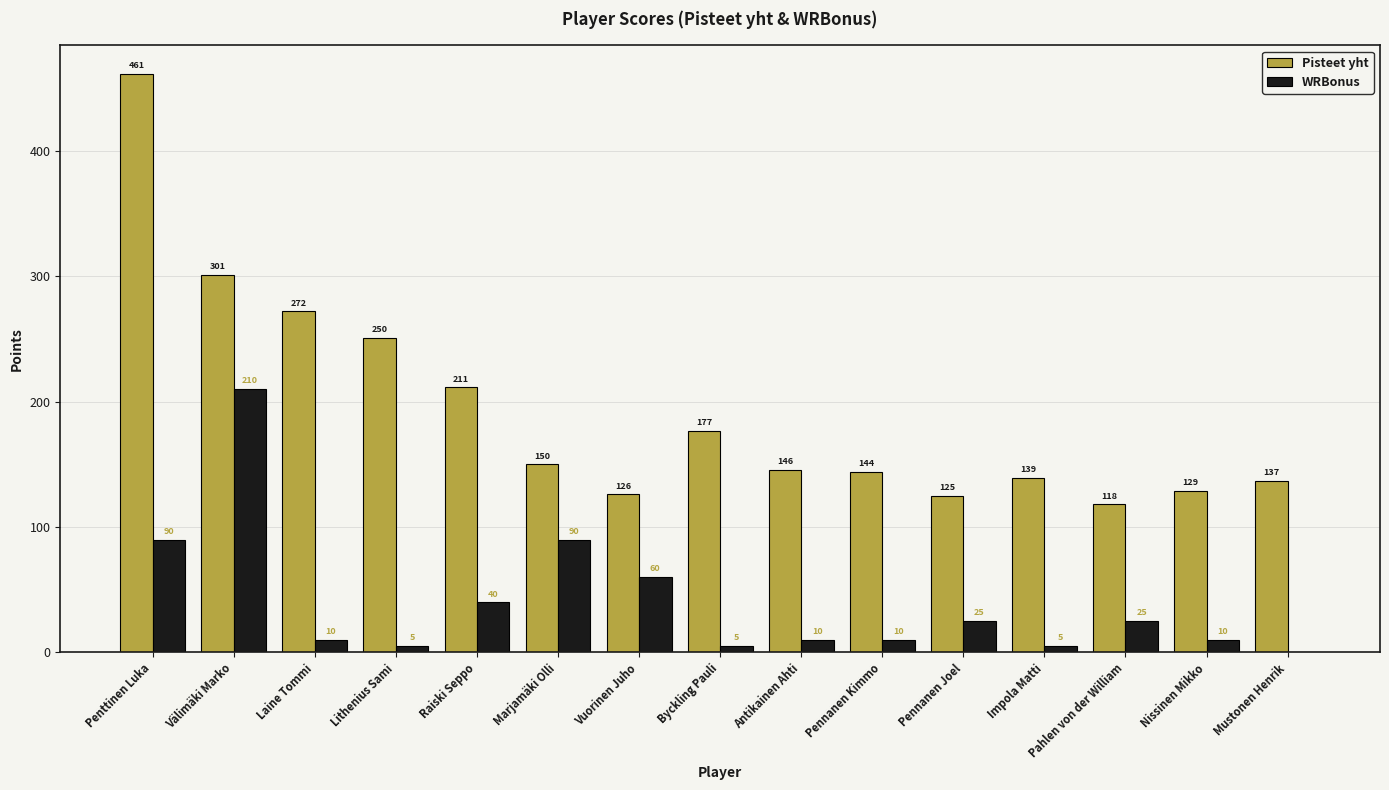

The Pisteet yht series shows 250.5 at Lithenius Sami. True or false?

True